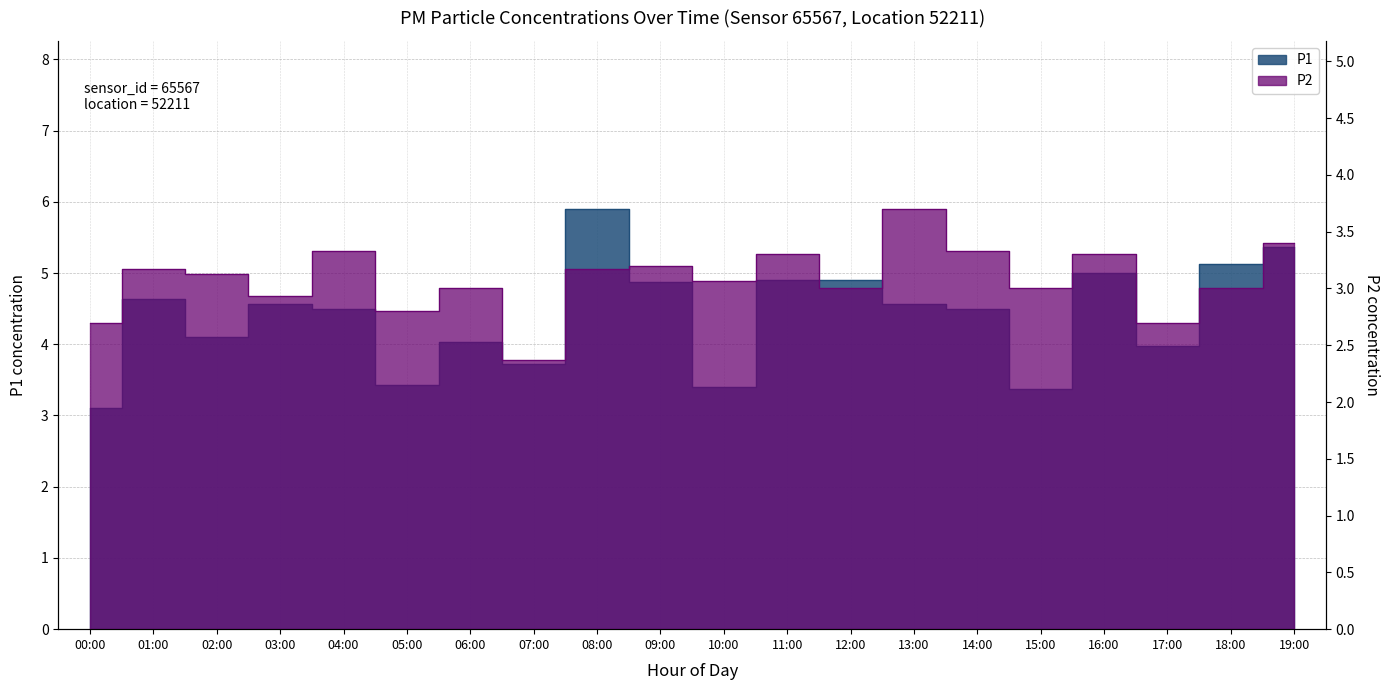

What is the label of the 4th point from the right?

16:00